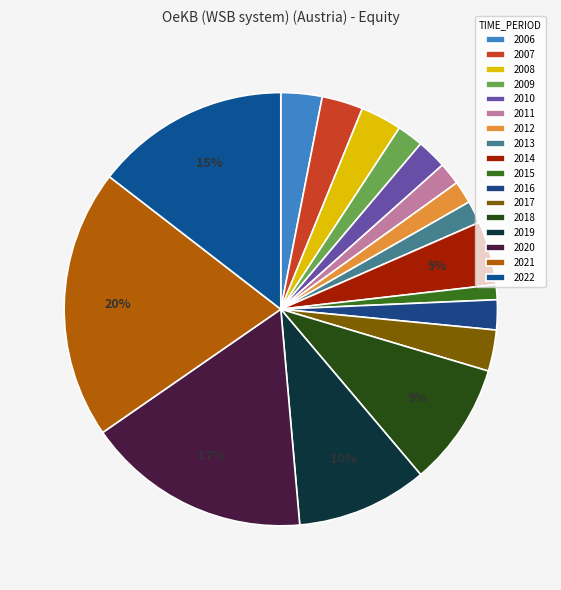

Is 2022 the majority of the pie?

No